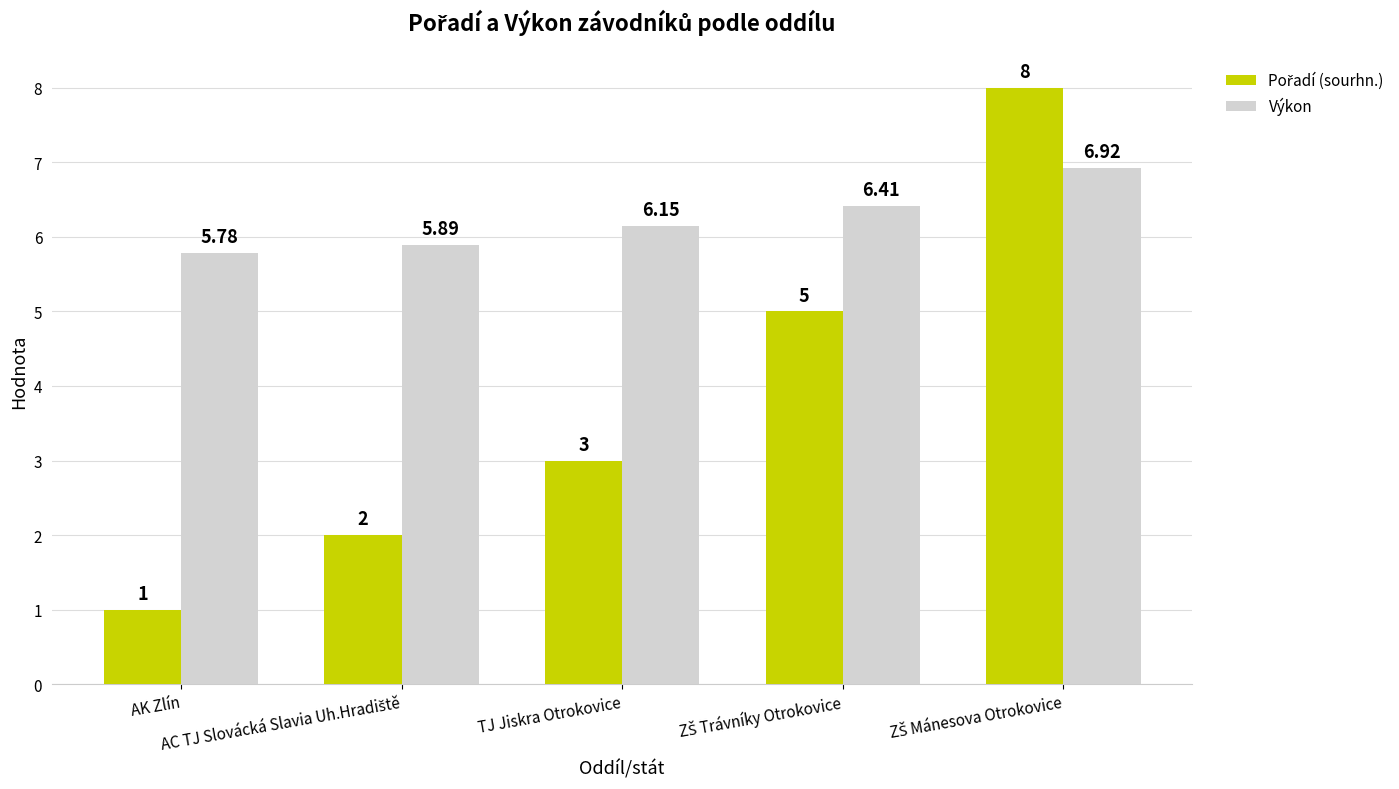

At how many categories does at least one series exceed 3?

5